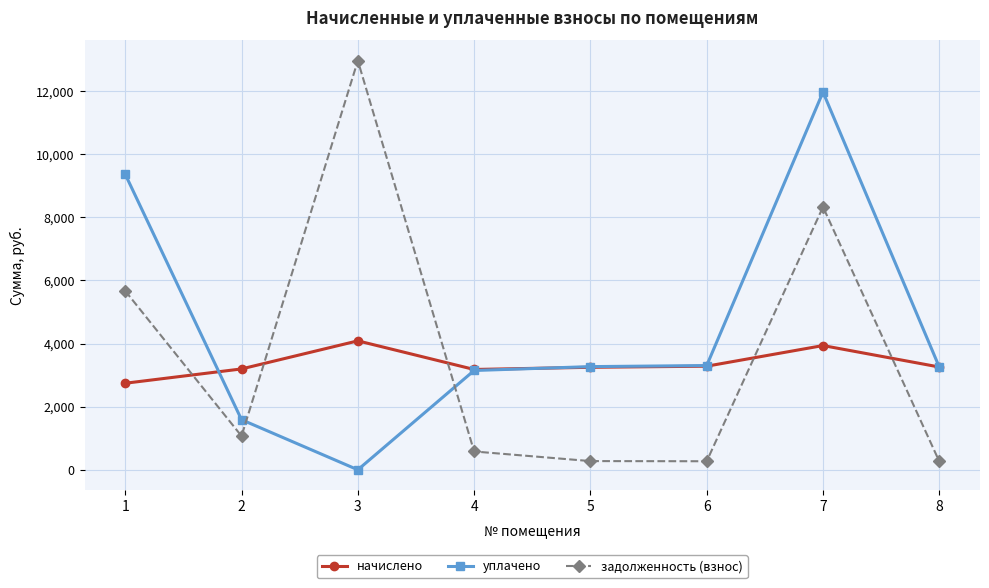

Which category has the highest value in the уплачено series?

7